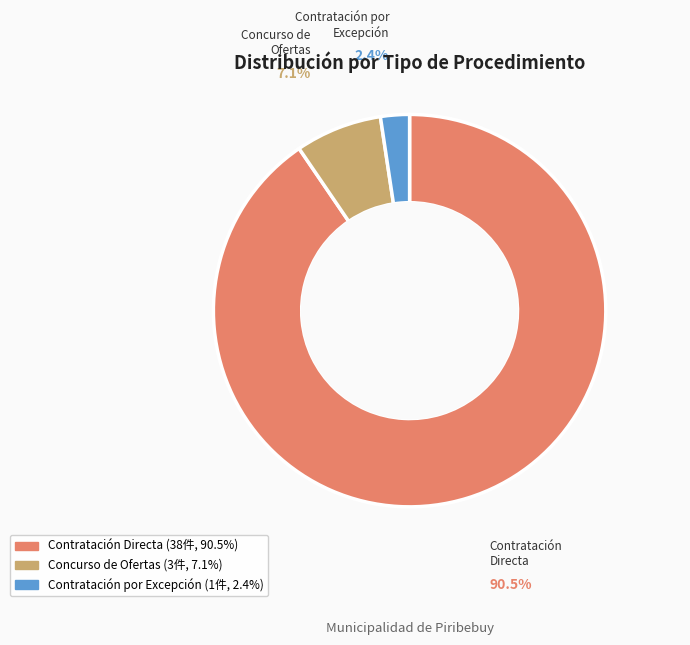

Rank the categories by value from lowest to highest.

Contratación por Excepción, Concurso de Ofertas, Contratación Directa